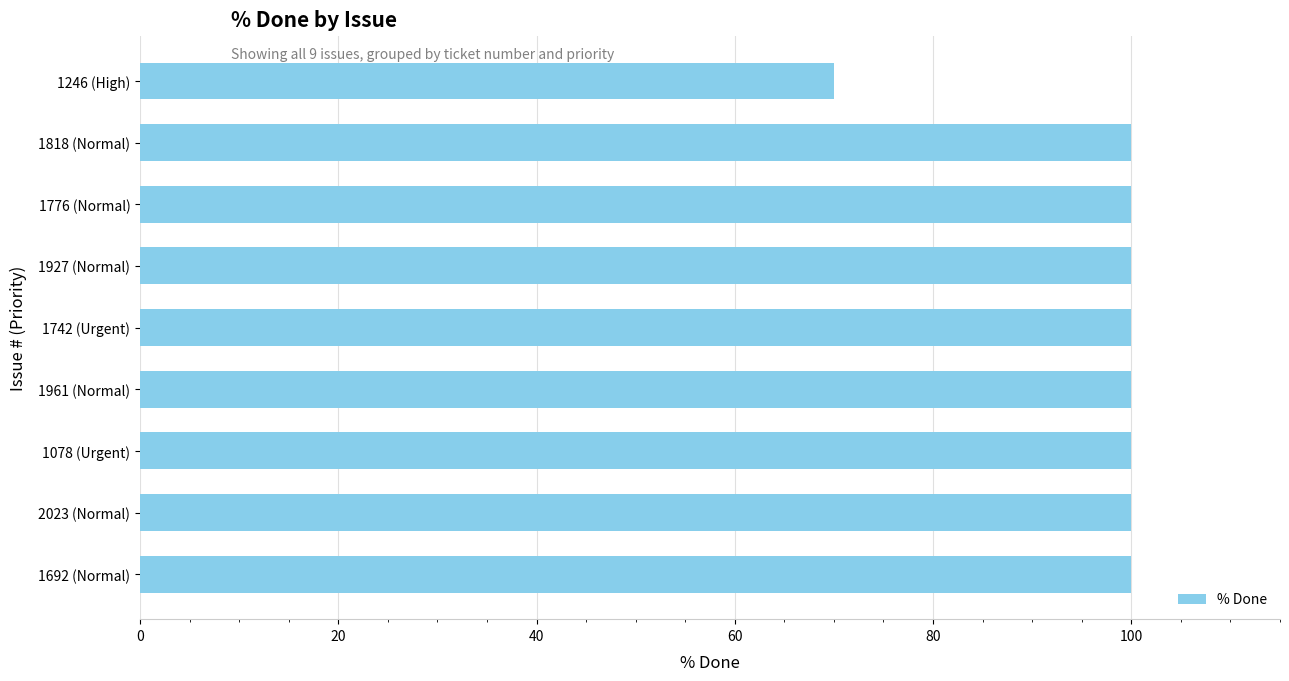

The chart shows a value of 150 at 1692 (Normal). True or false?

False